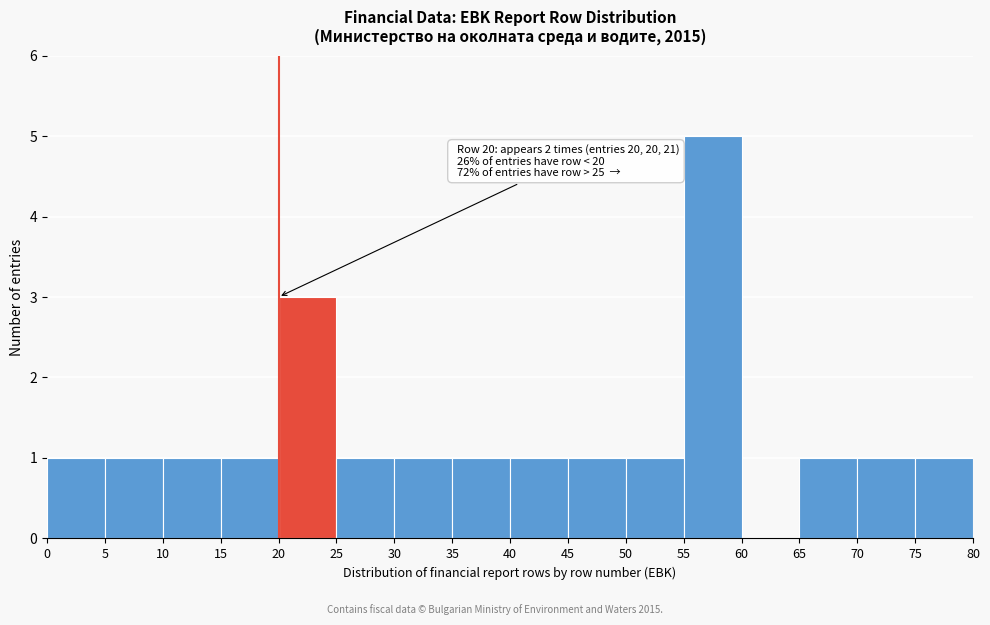

Which range on the x-axis has the tallest bar?

55 to 60